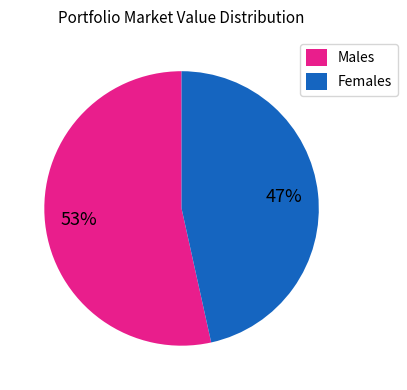

Which has a higher value, Males or Females?

Males